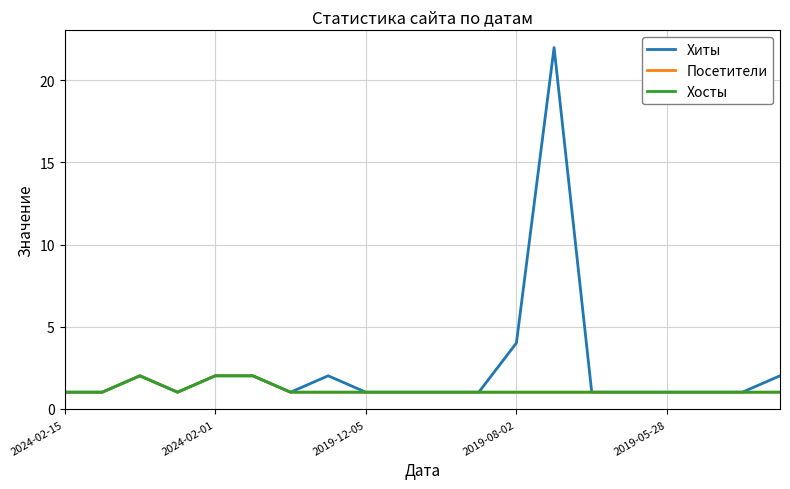

At how many categories does at least one series exceed 17?

1